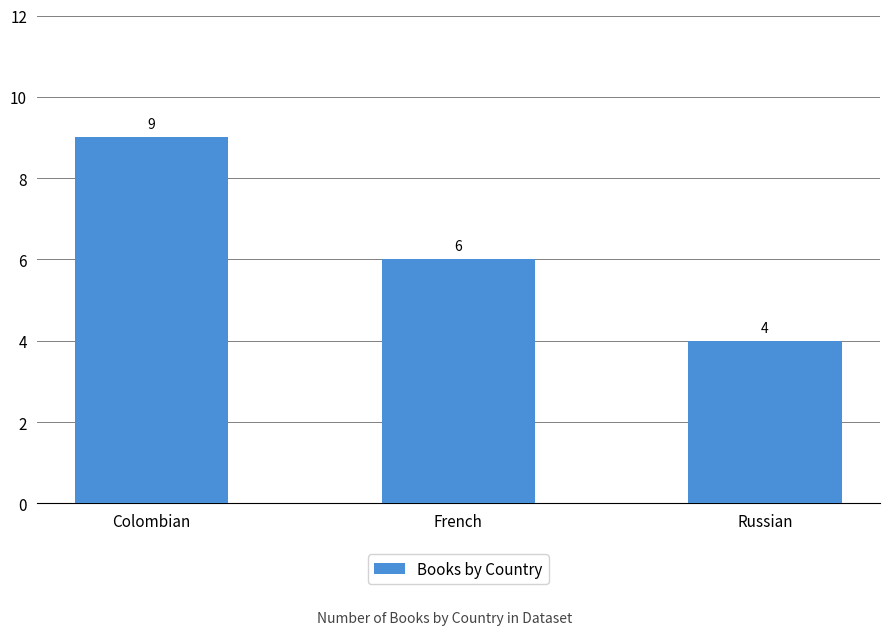

What is the difference between the maximum and second lowest values?

3